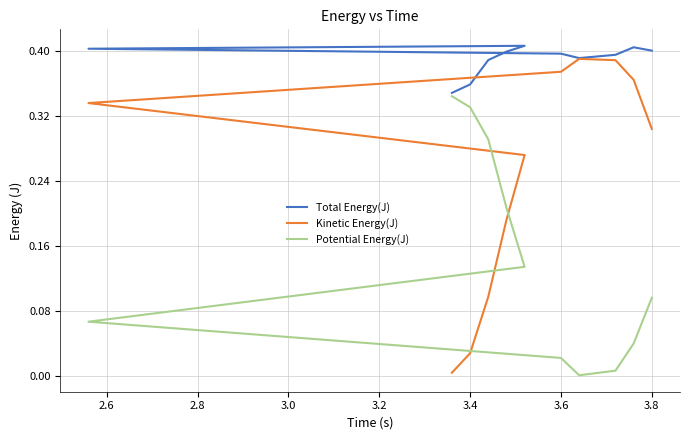

Reading left to right, list all the values displayed in this chart.

Total Energy(J): 0.3	0.4	0.4	0.4	0.4	0.4	0.4	0.4	0.4	0.4	0.4
Kinetic Energy(J): 0.0	0.0	0.1	0.2	0.3	0.3	0.4	0.4	0.4	0.4	0.3
Potential Energy(J): 0.3	0.3	0.3	0.2	0.1	0.1	0.0	0.0	0.0	0.0	0.1